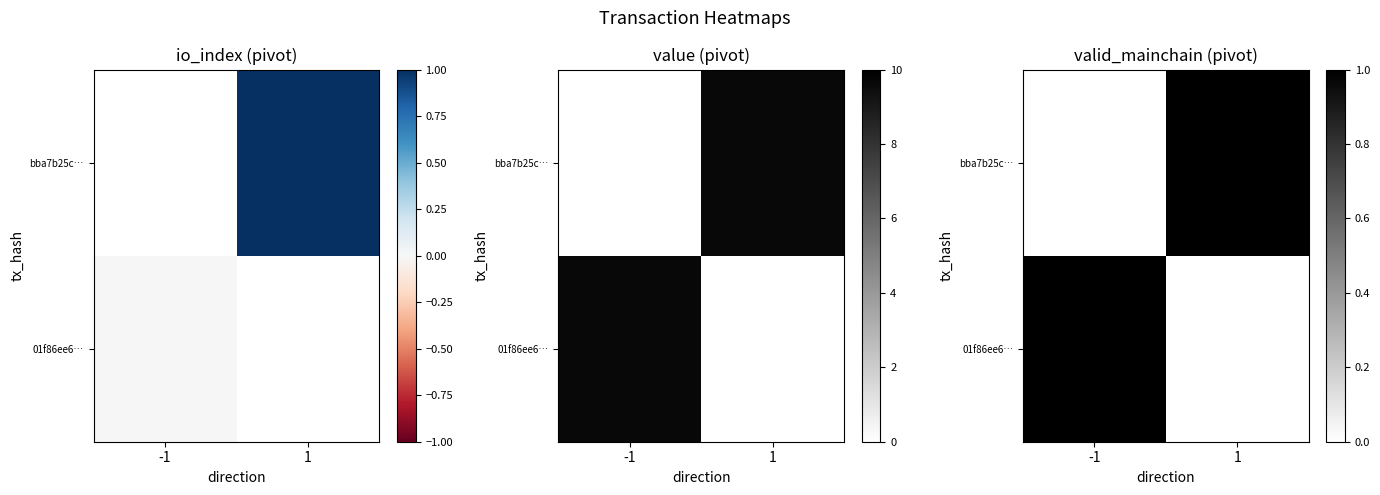

Rank the series by their maximum value, from highest to lowest.

01f86ee68a018b23c7472809dabf1e1fe4494ad, bba7b25c7ae9af931b5c524431401a59a4954c8